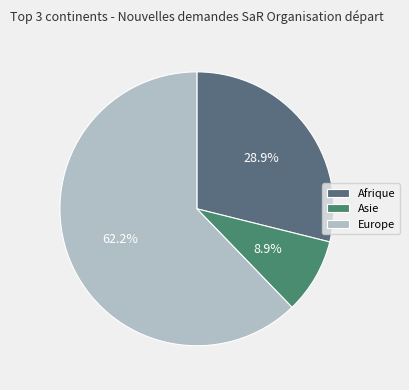

Does any single category account for the majority?

Yes